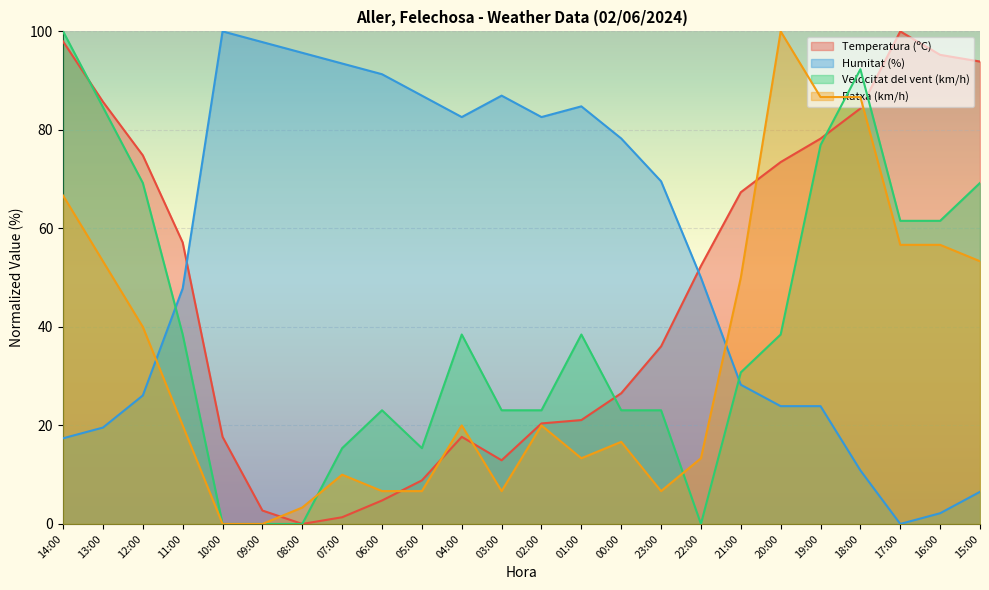

Does the chart display data point markers on the line(s)?

No